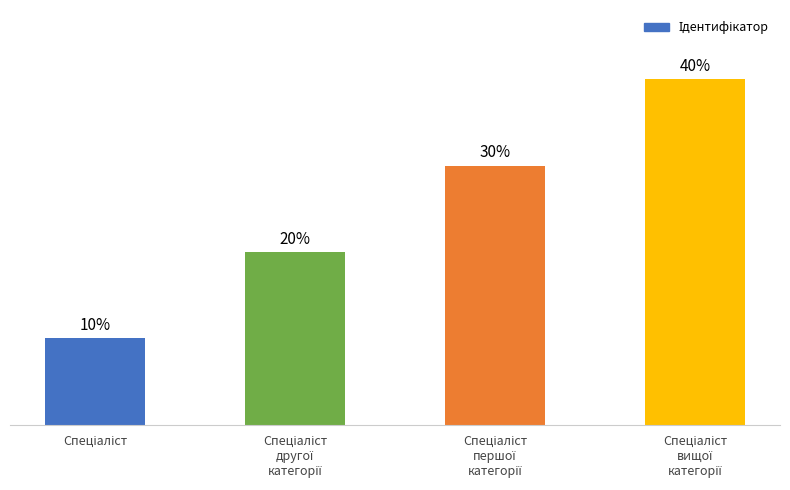

At which label is the value closest to 2?

Спеціаліст
другої
категорії